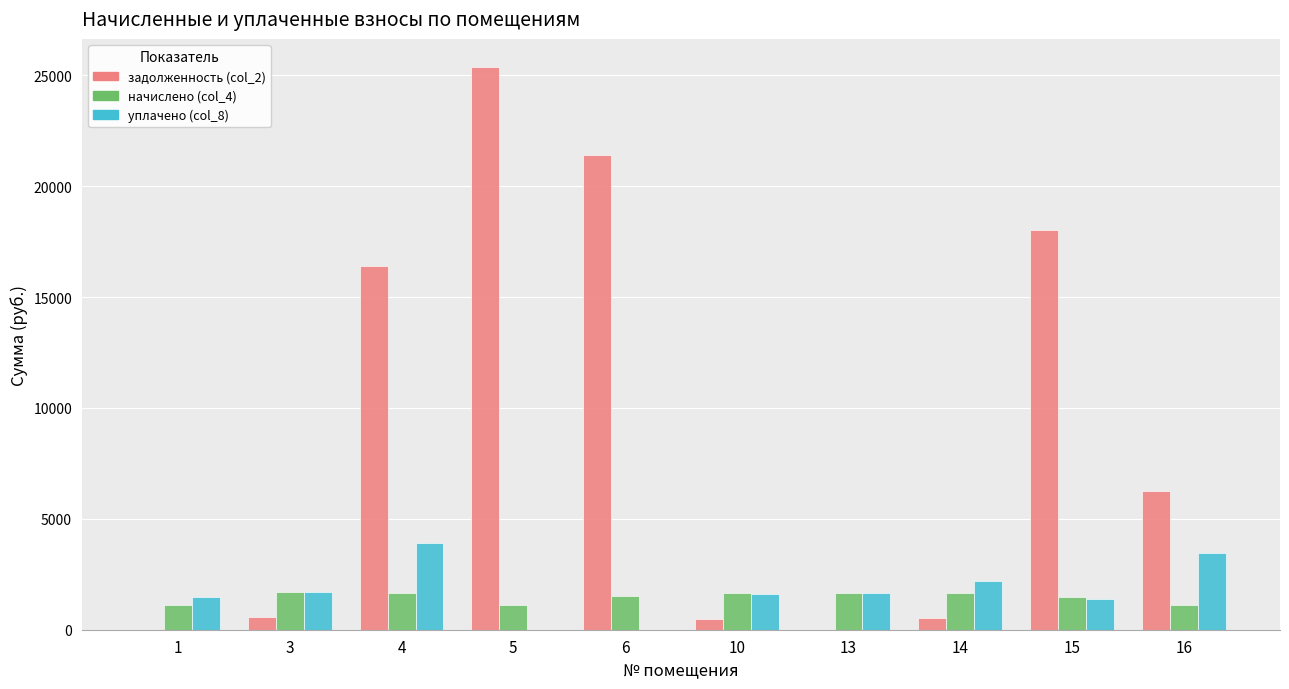

The value of задолженность (col_2) at 16 is 6245.7. True or false?

True